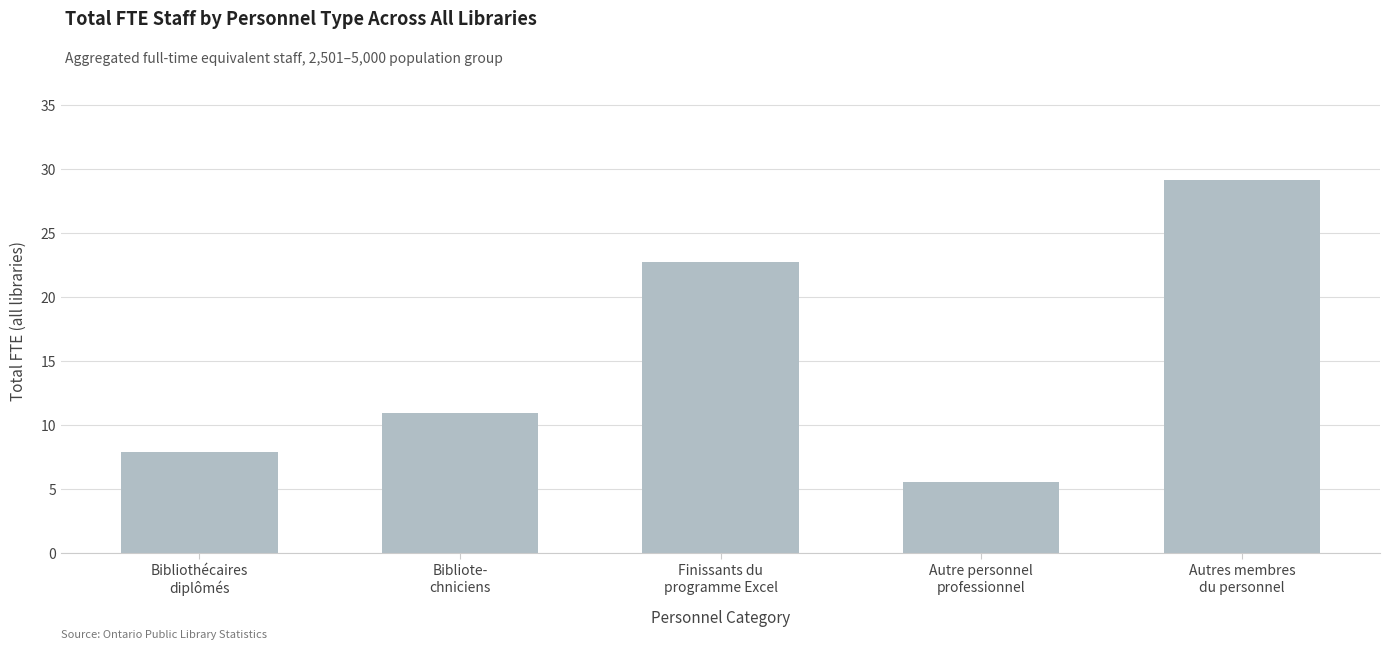

Reading left to right, extract all data points from this chart.

Bibliothécaires
diplômés=7.9	Bibliote-
chniciens=11.0	Finissants du
programme Excel=22.8	Autre personnel
professionnel=5.6	Autres membres
du personnel=29.1